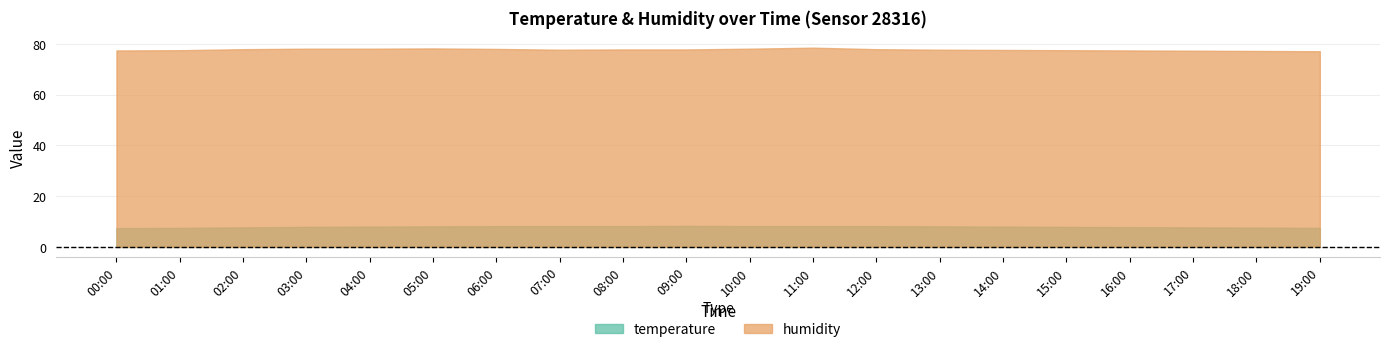

Count the number of categories in the chart.

20